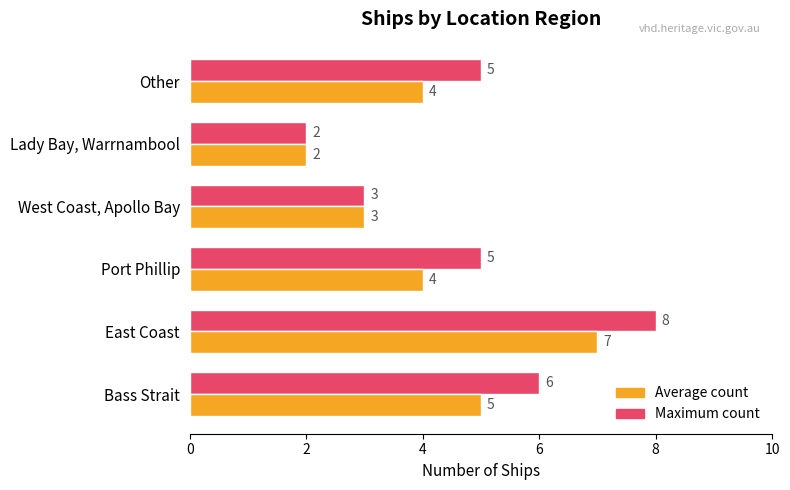

Which label corresponds to the smallest value in the chart?

Lady Bay, Warrnambool